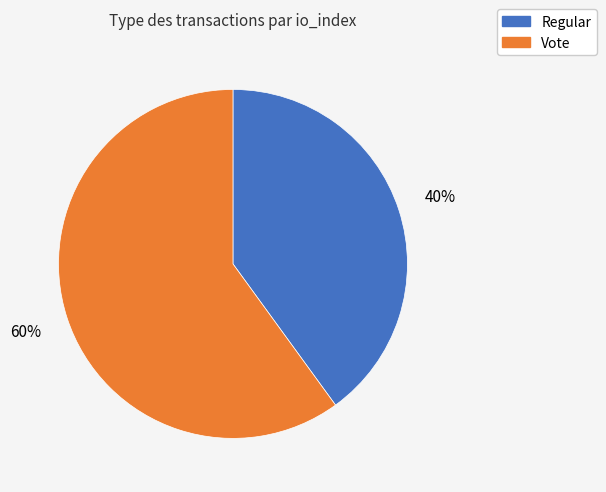

Which category has the smallest portion of the pie?

Regular